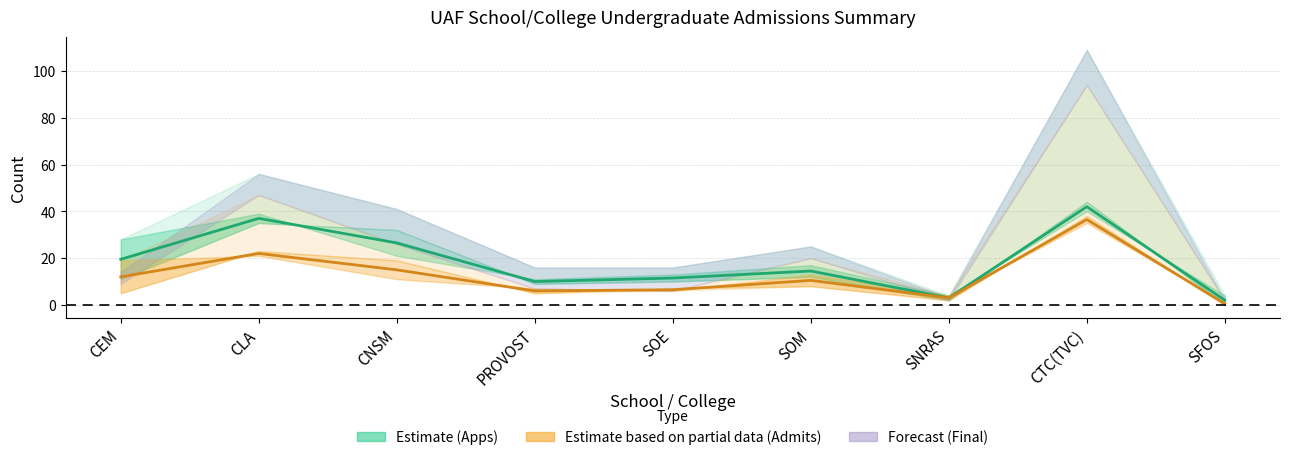

At which label is Admits mid-band closest to 18?

CNSM